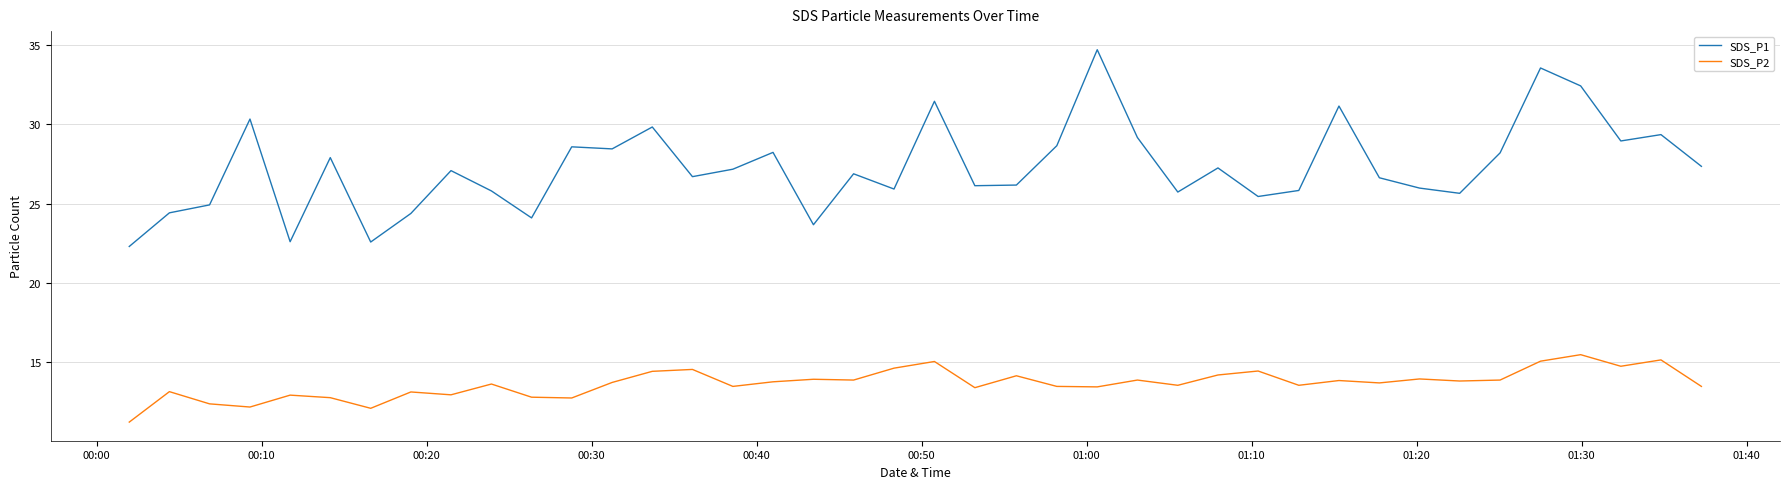

True or false: SDS_P2 and SDS_P1 intersect in this chart.

False